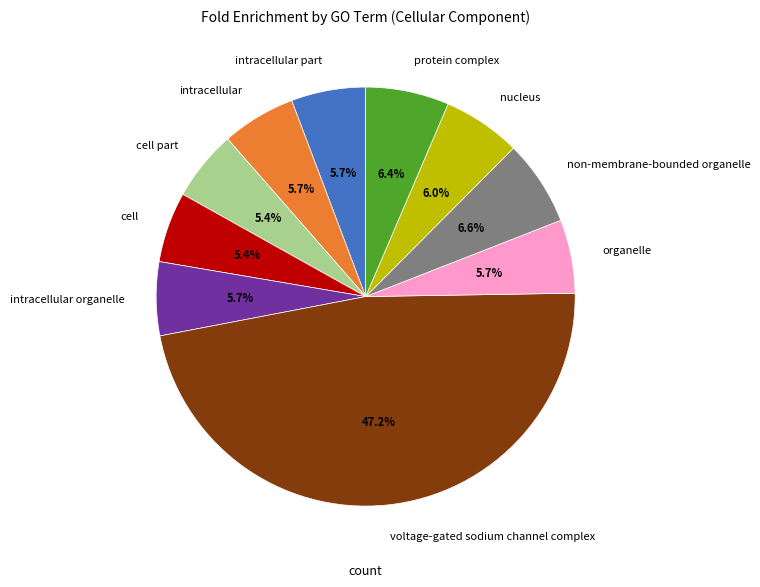

What percentage is the cell slice, to the nearest percent?

5%